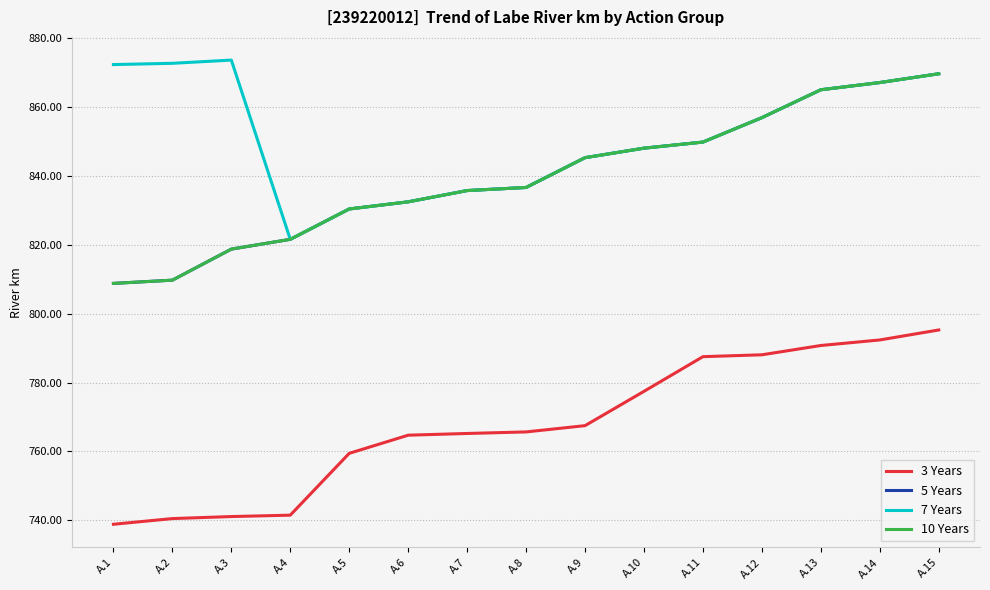

What is the spread (max minus min) of values at A.2?

132.2